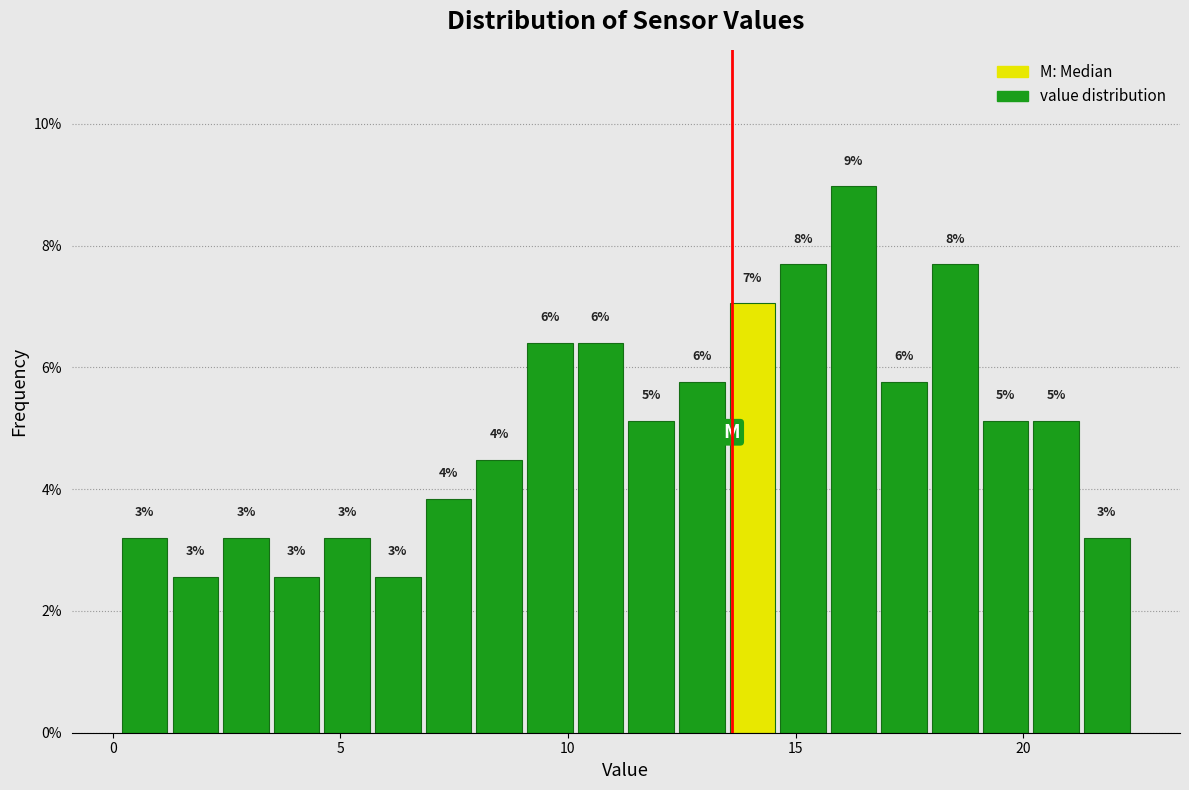

Read against the x-axis, roughly where is the centre of the tallest bar?

16.5